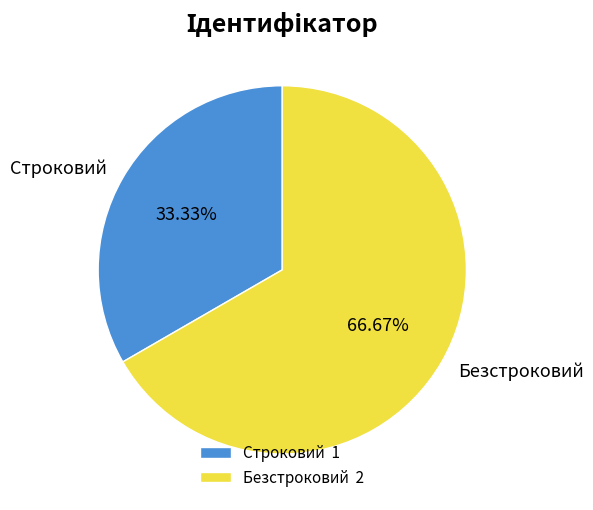

Does Строковий account for over 50% of the chart?

No